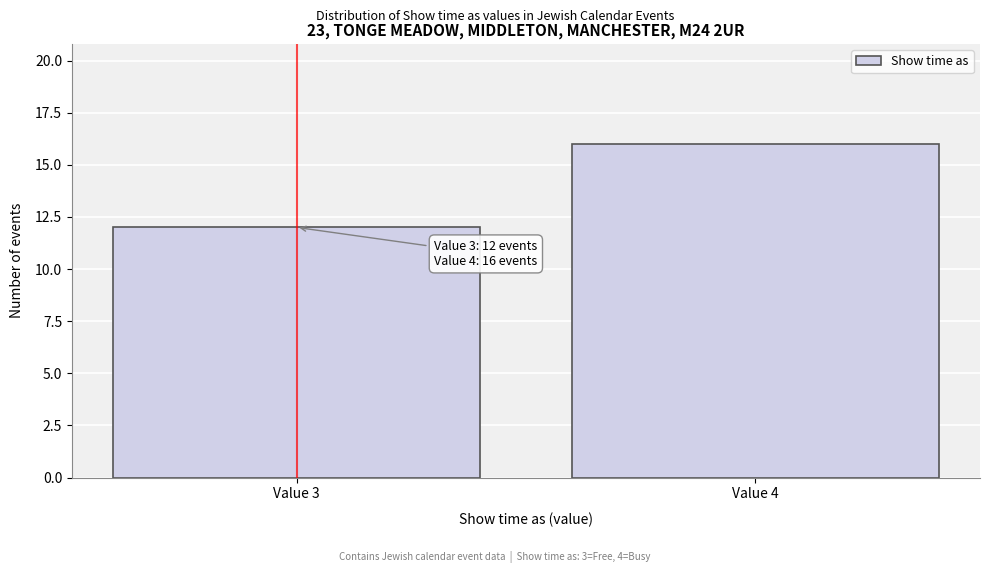

Reading right to left, extract all data points from this chart.

16	12